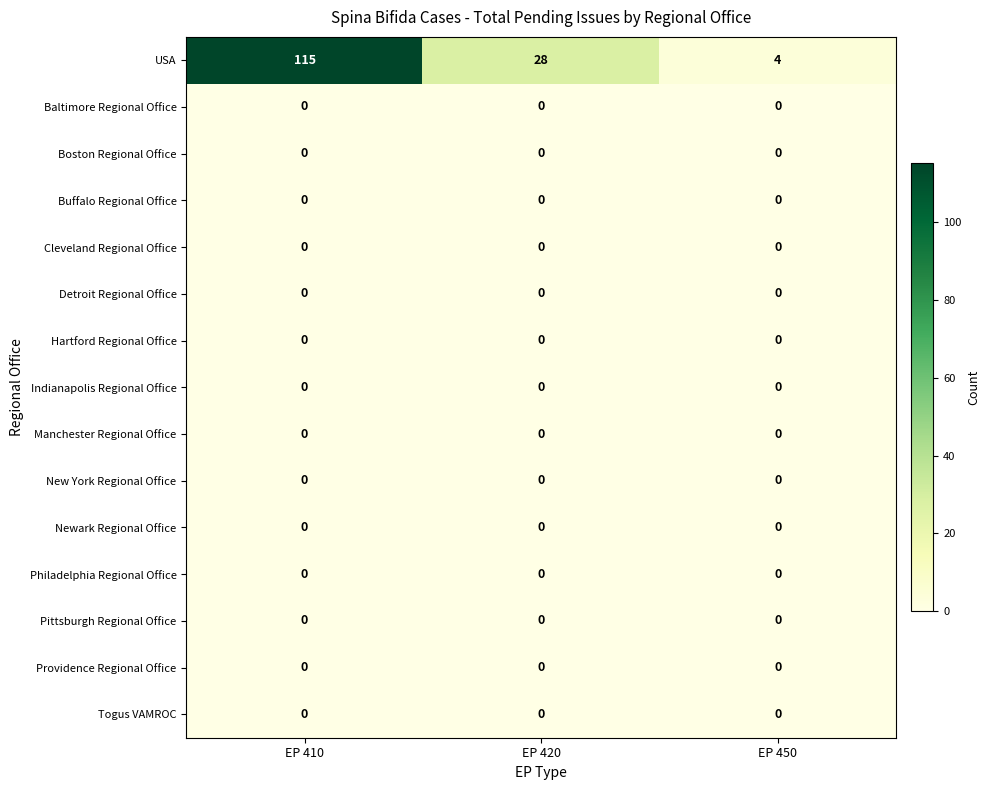

At which category is the sum across all series the highest?

EP 410